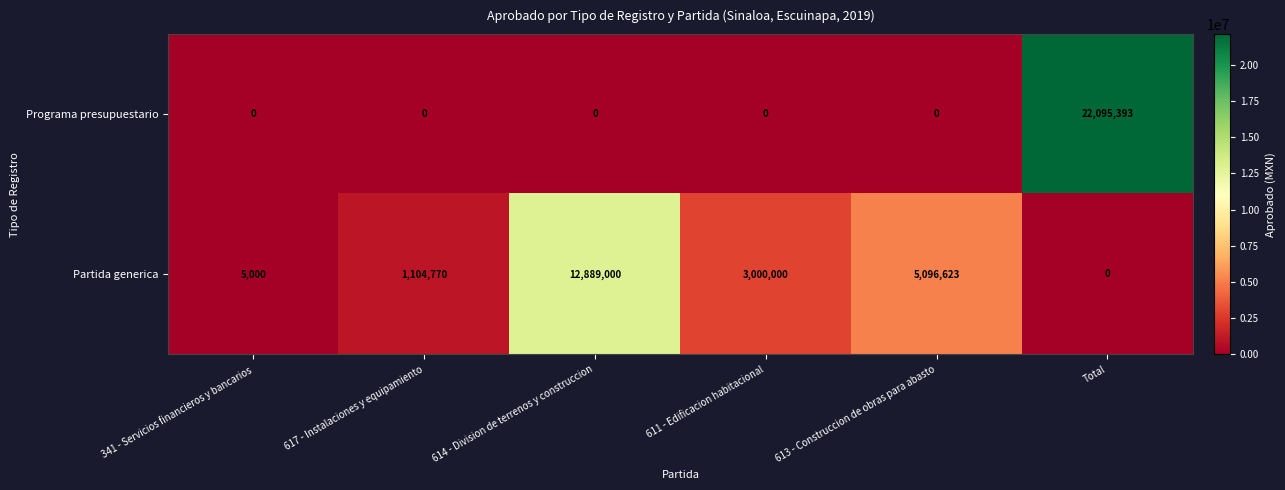

The Partida generica series shows 3190 at 341 - Servicios financieros y bancarios. True or false?

False